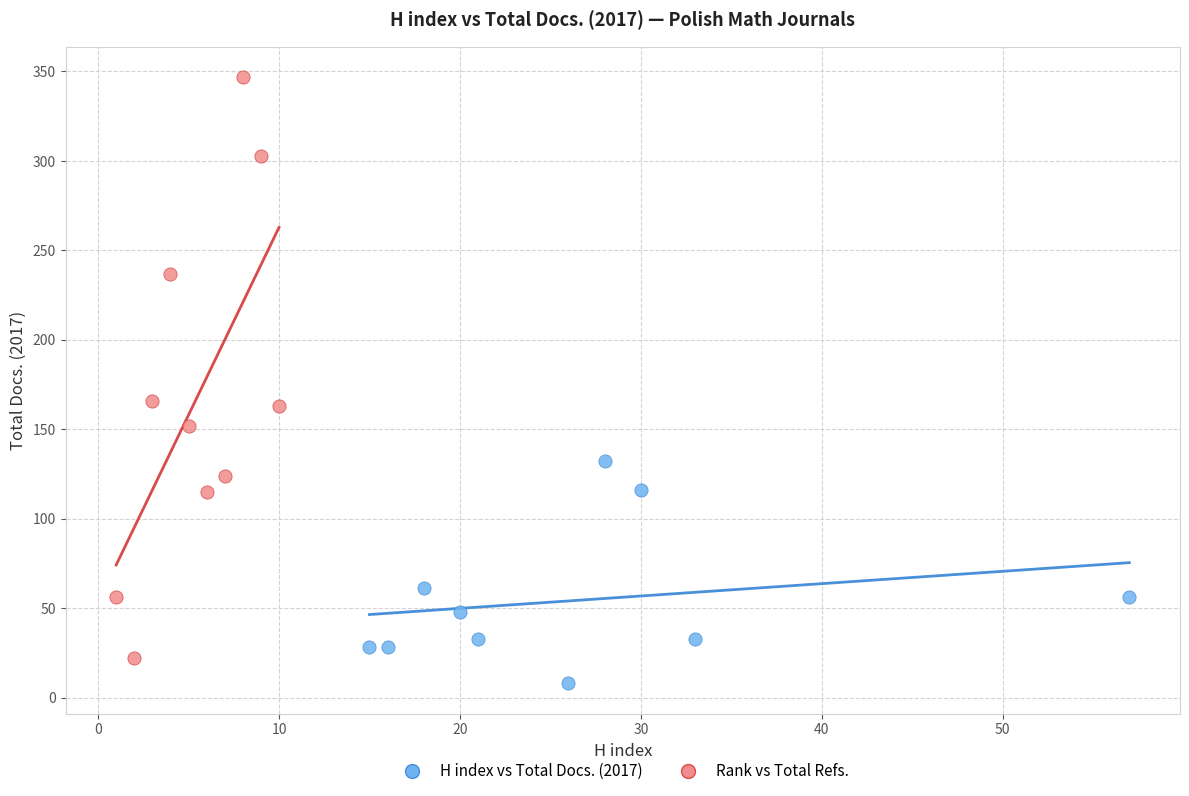

Which series reaches the maximum Y coordinate?

Rank vs Total Refs.